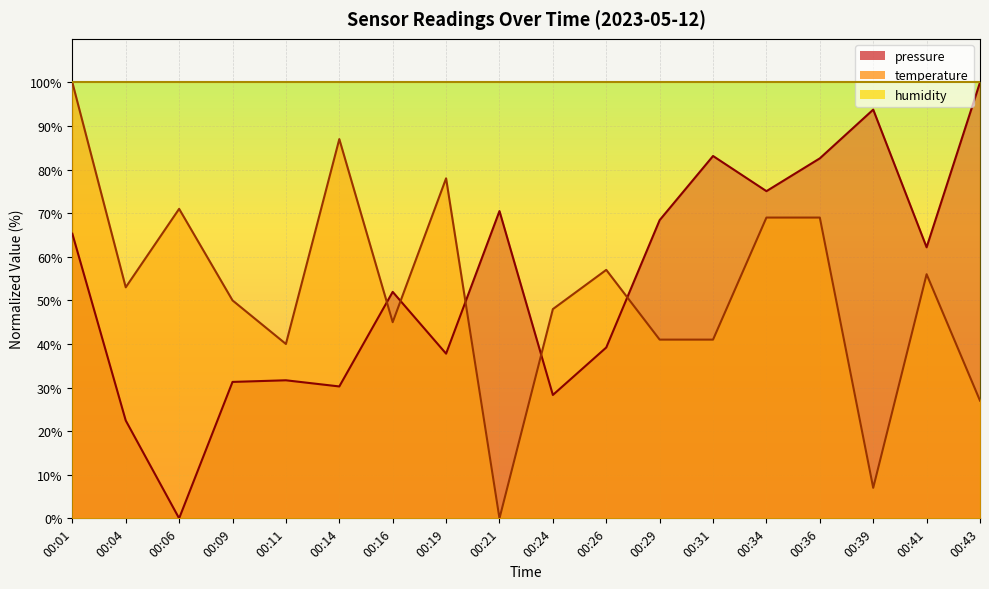

At which category does temperature reach its first local valley?

00:04